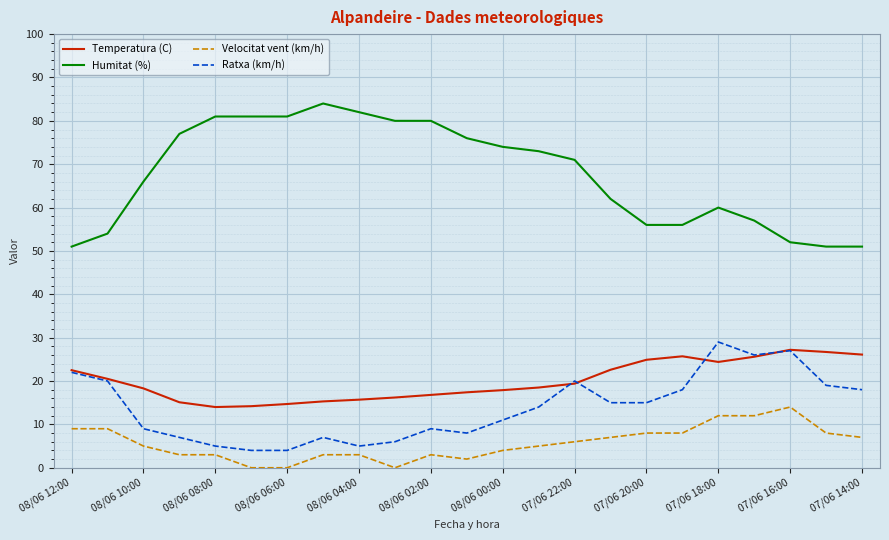

Which series has the largest range (max minus min)?

Humitat (%)